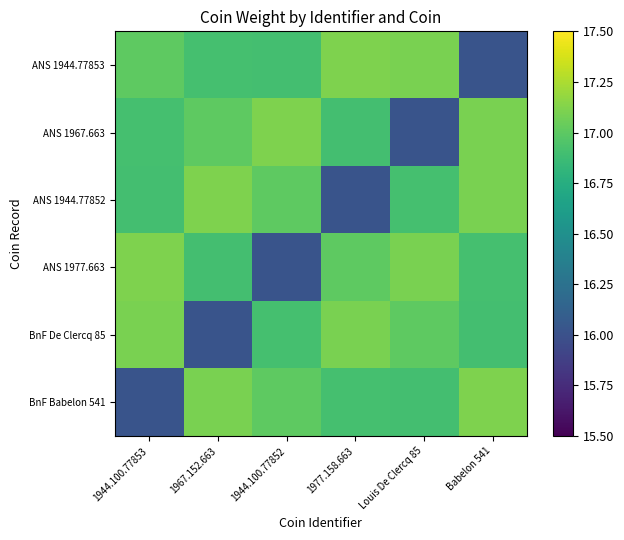

Which series has the widest spread of values?

ANS 1944.77853